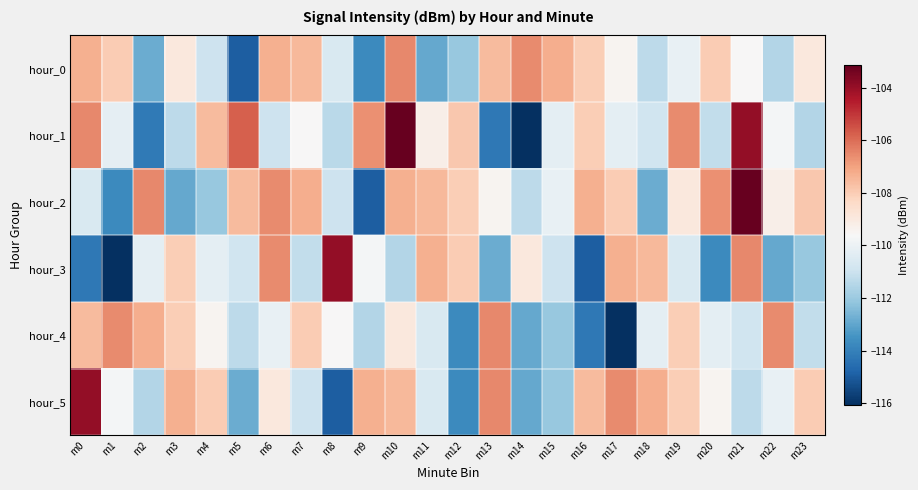

Reading left to right, transcribe all the data shown in this chart.

hour_0: m0=-107.3	m1=-108.0	m2=-112.8	m3=-108.9	m4=-110.9	m5=-114.9	m6=-107.3	m7=-107.5	m8=-110.6	m9=-113.7	m10=-106.5	m11=-112.9	m12=-112.1	m13=-107.6	m14=-106.6	m15=-107.3	m16=-108.0	m17=-109.4	m18=-111.3	m19=-110.1	m20=-108.0	m21=-109.6	m22=-111.5	m23=-108.9
hour_1: m0=-106.5	m1=-110.2	m2=-114.2	m3=-111.3	m4=-107.6	m5=-105.8	m6=-111.0	m7=-109.6	m8=-111.4	m9=-106.7	m10=-103.2	m11=-109.2	m12=-107.9	m13=-114.3	m14=-116.1	m15=-110.3	m16=-108.0	m17=-110.3	m18=-110.9	m19=-106.6	m20=-111.2	m21=-103.9	m22=-109.7	m23=-111.5
hour_2: m0=-110.6	m1=-113.7	m2=-106.5	m3=-112.9	m4=-112.1	m5=-107.6	m6=-106.6	m7=-107.3	m8=-110.9	m9=-114.9	m10=-107.3	m11=-107.5	m12=-108.0	m13=-109.4	m14=-111.3	m15=-110.1	m16=-107.3	m17=-108.0	m18=-112.8	m19=-108.9	m20=-106.7	m21=-103.2	m22=-109.2	m23=-107.9
hour_3: m0=-114.3	m1=-116.1	m2=-110.3	m3=-108.0	m4=-110.3	m5=-110.9	m6=-106.6	m7=-111.2	m8=-103.9	m9=-109.7	m10=-111.5	m11=-107.3	m12=-108.0	m13=-112.8	m14=-108.9	m15=-110.9	m16=-114.9	m17=-107.3	m18=-107.5	m19=-110.6	m20=-113.7	m21=-106.5	m22=-112.9	m23=-112.1
hour_4: m0=-107.6	m1=-106.6	m2=-107.3	m3=-108.0	m4=-109.4	m5=-111.3	m6=-110.1	m7=-108.0	m8=-109.6	m9=-111.5	m10=-108.9	m11=-110.6	m12=-113.7	m13=-106.5	m14=-112.9	m15=-112.1	m16=-114.3	m17=-116.1	m18=-110.3	m19=-108.0	m20=-110.3	m21=-110.9	m22=-106.6	m23=-111.2
hour_5: m0=-103.9	m1=-109.7	m2=-111.5	m3=-107.3	m4=-108.0	m5=-112.8	m6=-108.9	m7=-110.9	m8=-114.9	m9=-107.3	m10=-107.5	m11=-110.6	m12=-113.7	m13=-106.5	m14=-112.9	m15=-112.1	m16=-107.6	m17=-106.6	m18=-107.3	m19=-108.0	m20=-109.4	m21=-111.3	m22=-110.1	m23=-108.0